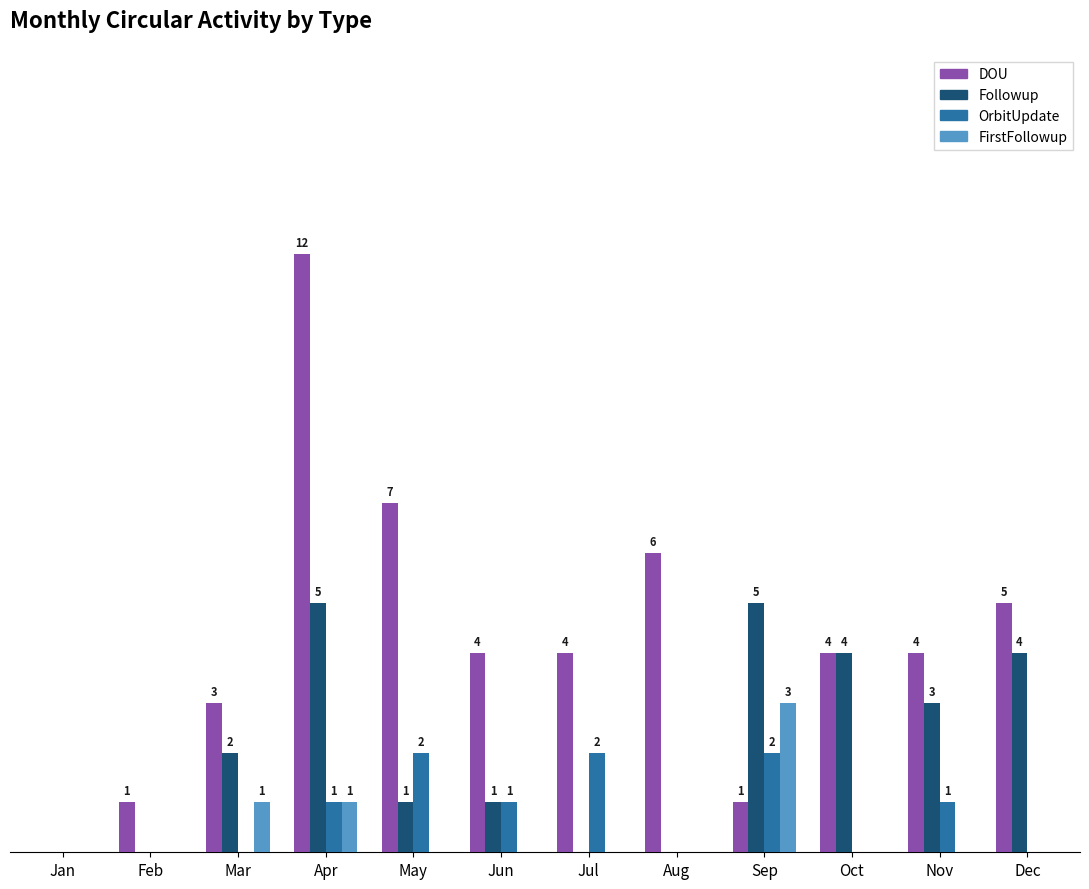

Which series has the largest total across all categories?

DOU